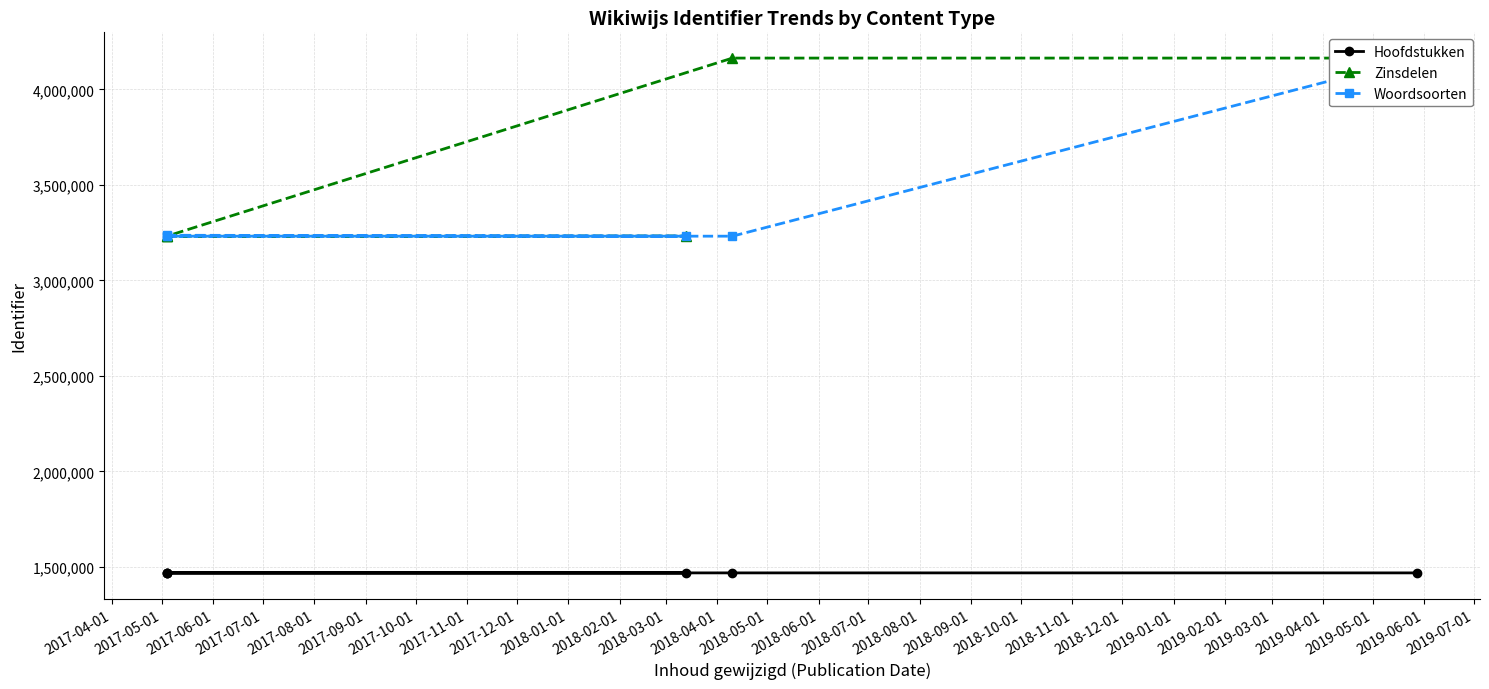

What are all the series names shown in the legend?

Hoofdstukken, Zinsdelen, Woordsoorten